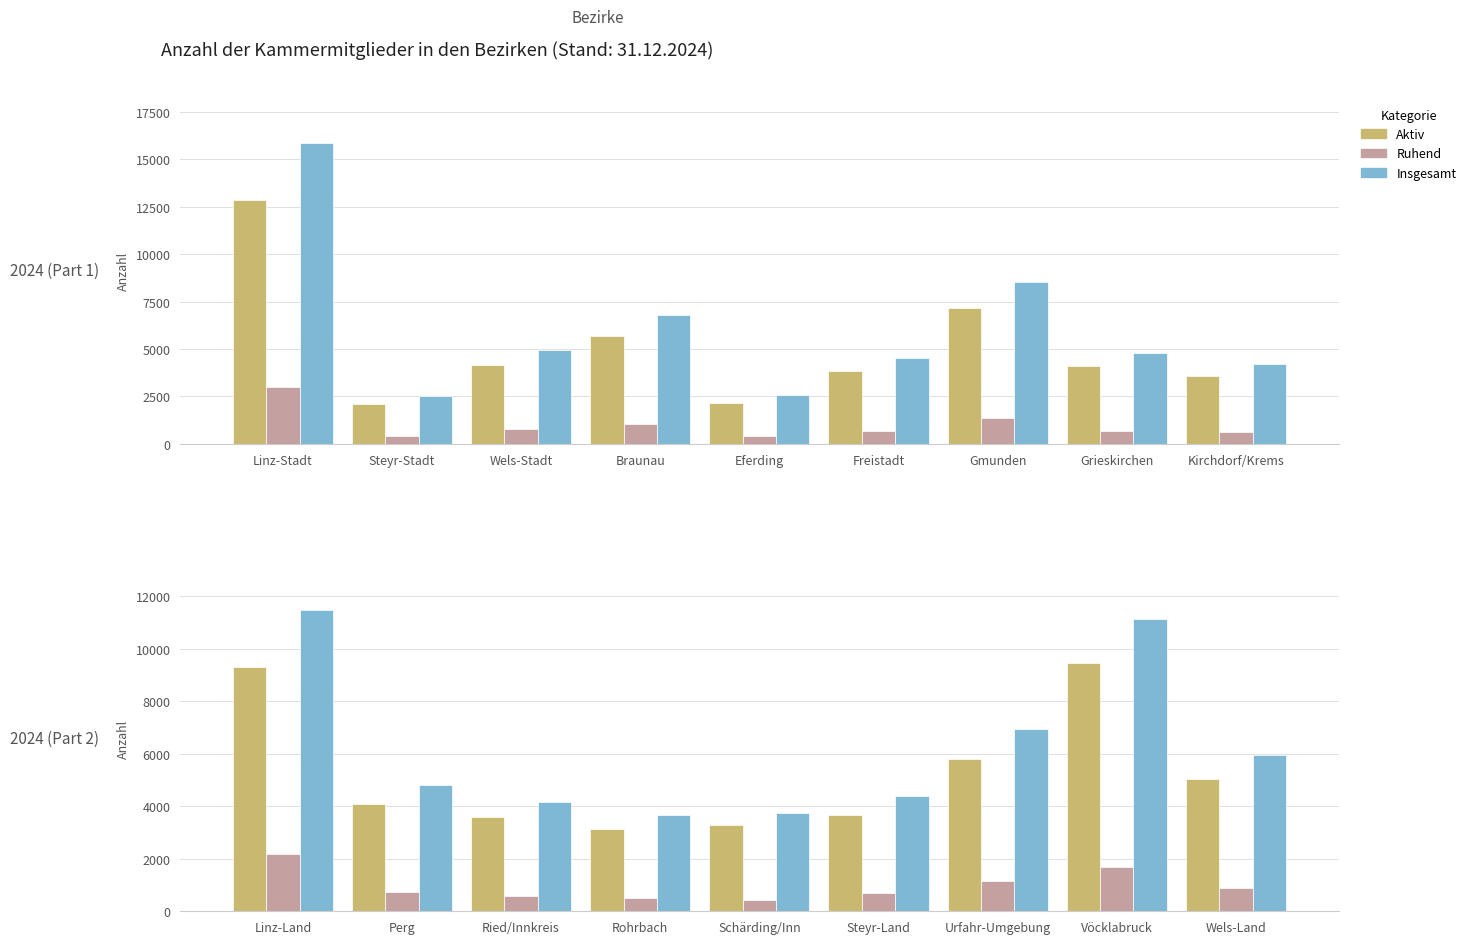

Which series has the widest spread of values?

Insgesamt